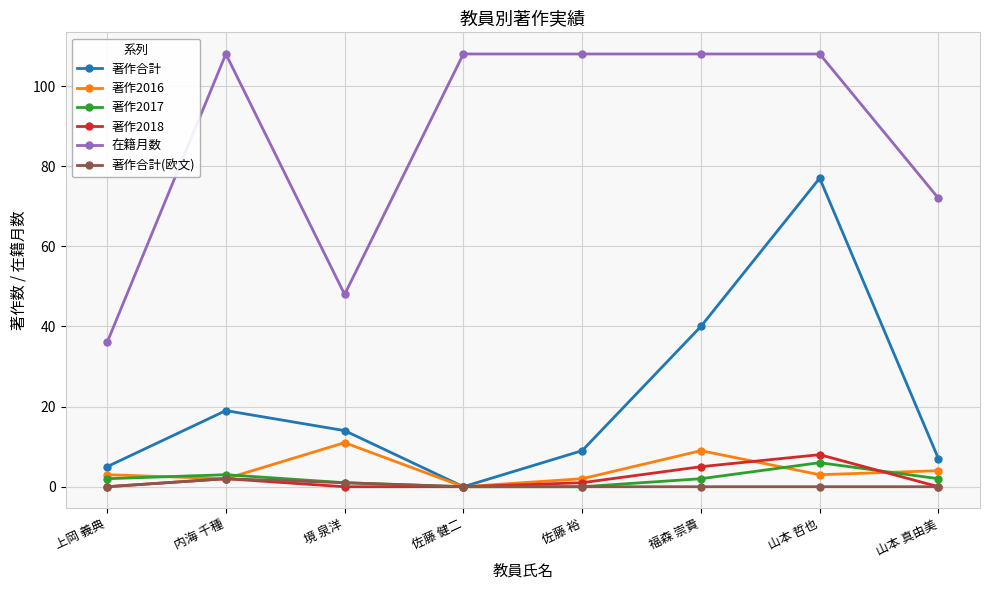

Which series has the largest total across all categories?

在籍月数